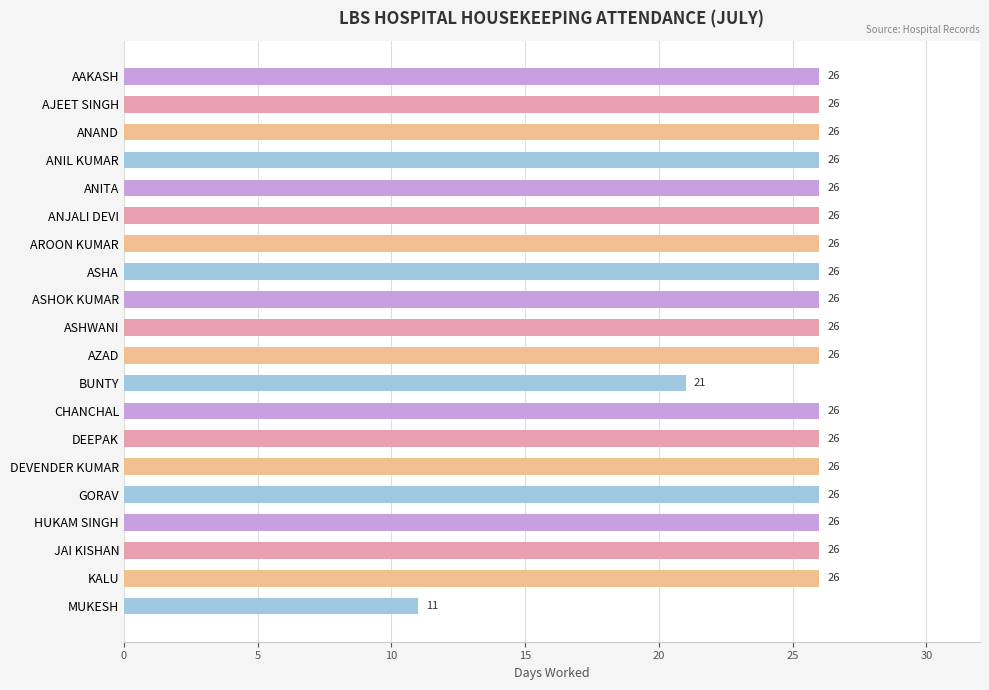

What value does the data have at HUKAM SINGH, to the nearest 10?

30